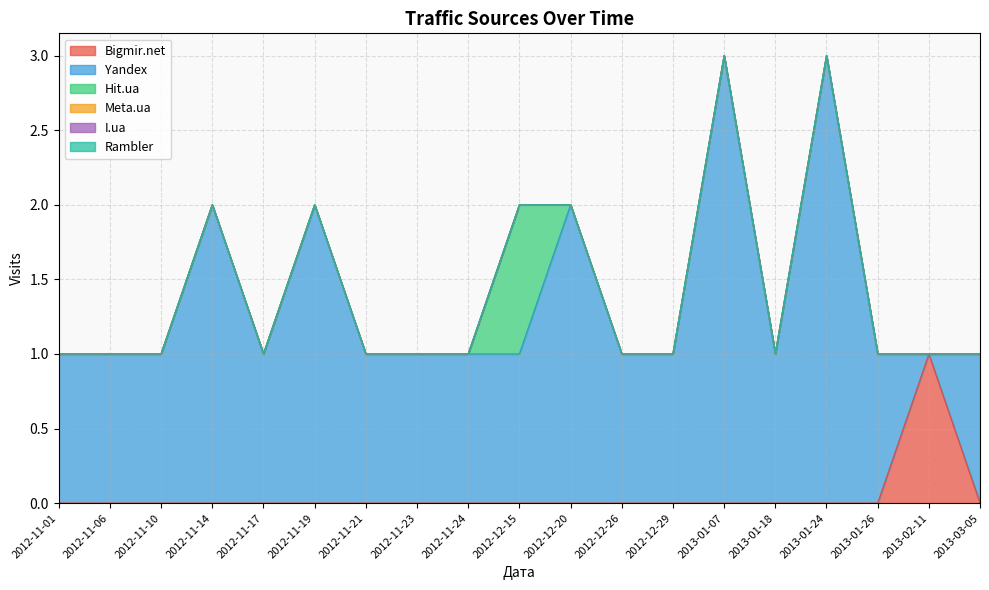

Rank the categories by Yandex value from highest to lowest.

2013-01-07, 2013-01-24, 2012-11-14, 2012-11-19, 2012-12-20, 2012-11-01, 2012-11-06, 2012-11-10, 2012-11-17, 2012-11-21, 2012-11-23, 2012-11-24, 2012-12-15, 2012-12-26, 2012-12-29, 2013-01-18, 2013-01-26, 2013-03-05, 2013-02-11